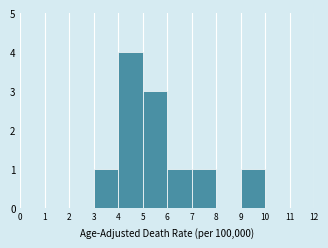

Which range on the x-axis has the tallest bar?

4 to 5